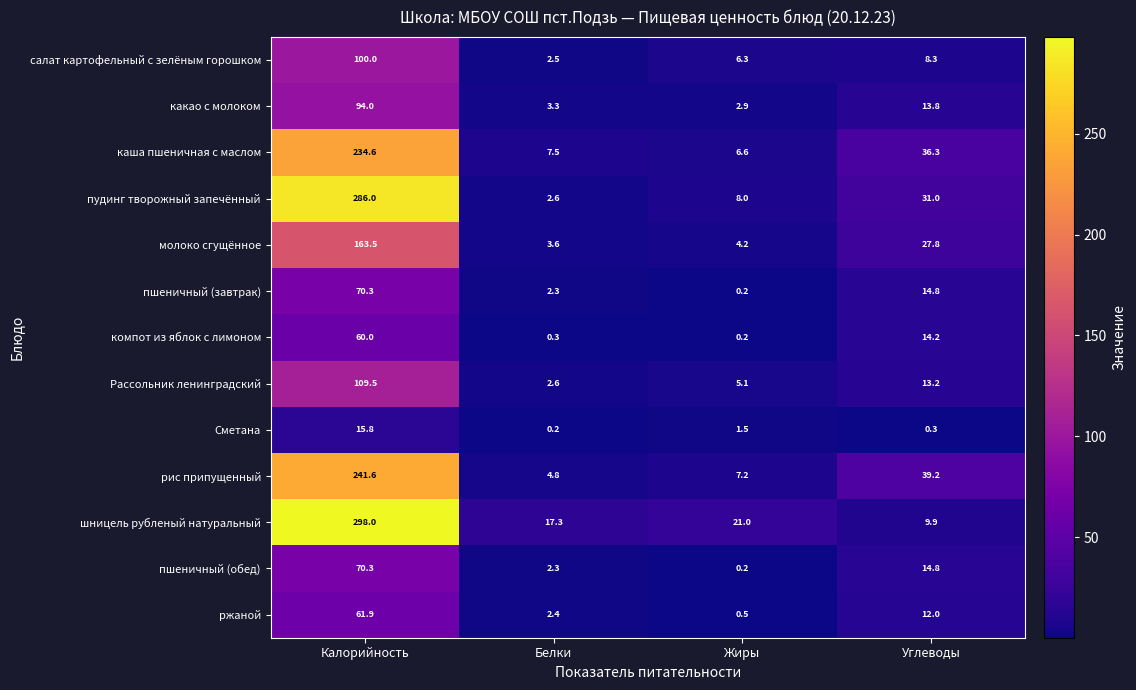

What is the difference between the maximum and minimum values in the молоко сгущённое series?

159.9